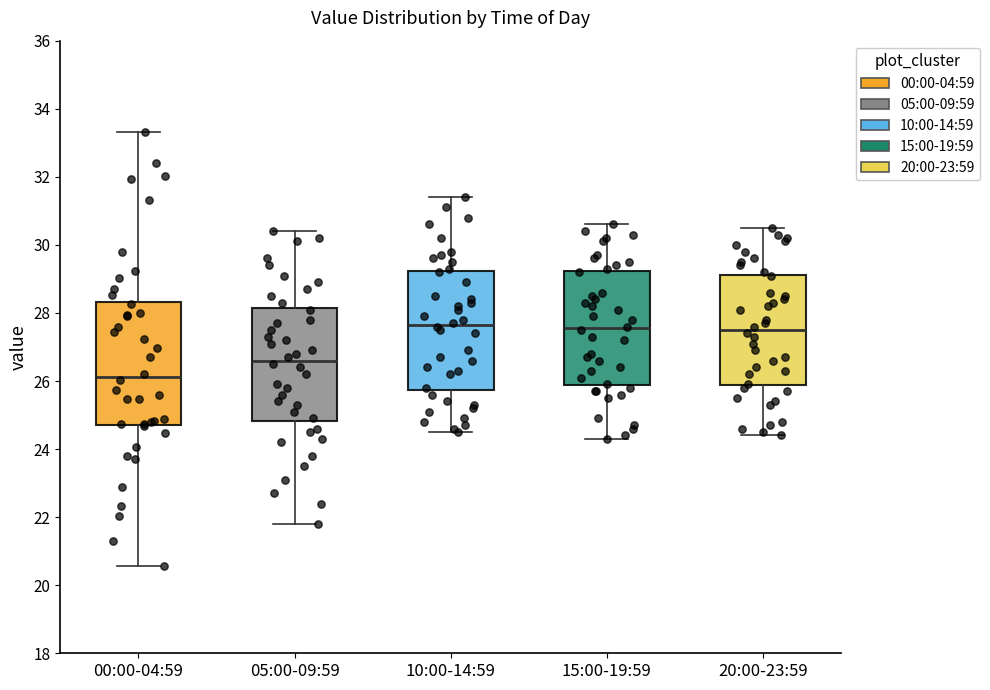

Reading left to right, transcribe this box plot: for each box, give where its median line is, the range the box spans, and where its two whiskers end, as read against the y-axis. The values are not printed on the chart, so give them approximately, as read against the axis.

00:00-04:59: median 26.2, box 24.8 to 28.4, whiskers 20.6 to 33.4
05:00-09:59: median 26.6, box 24.8 to 28.2, whiskers 21.8 to 30.4
10:00-14:59: median 27.6, box 25.8 to 29.2, whiskers 24.6 to 31.4
15:00-19:59: median 27.6, box 25.8 to 29.2, whiskers 24.4 to 30.6
20:00-23:59: median 27.6, box 25.8 to 29.2, whiskers 24.4 to 30.6